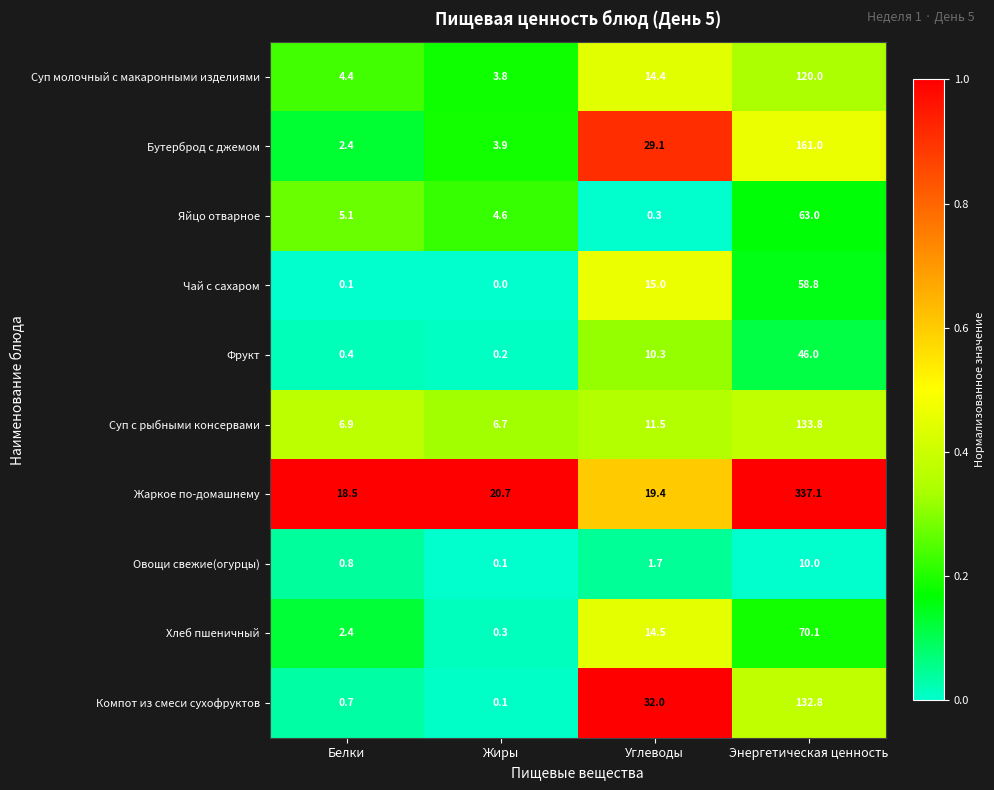

True or false: Жаркое по-домашнему has a value of 337.1 at Энергетическая ценность.

True